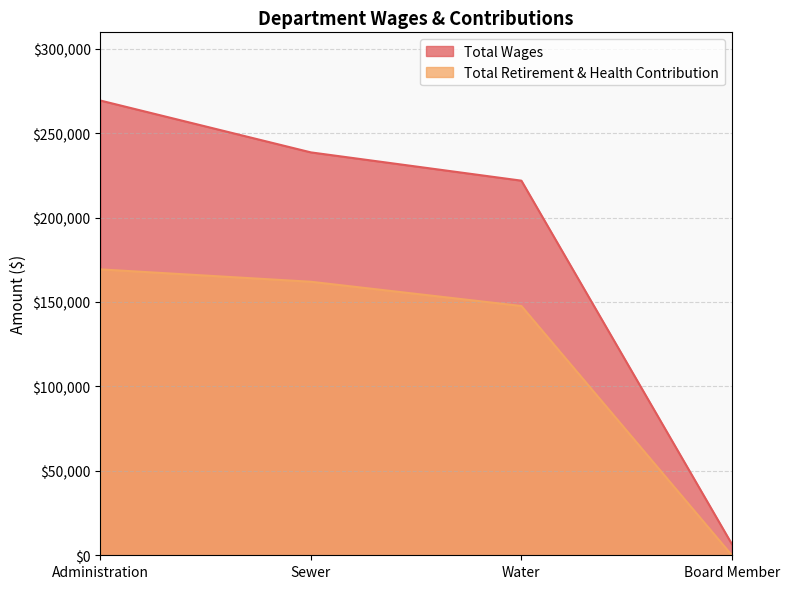

Where does the Total Wages series first go above 238596?

Administration